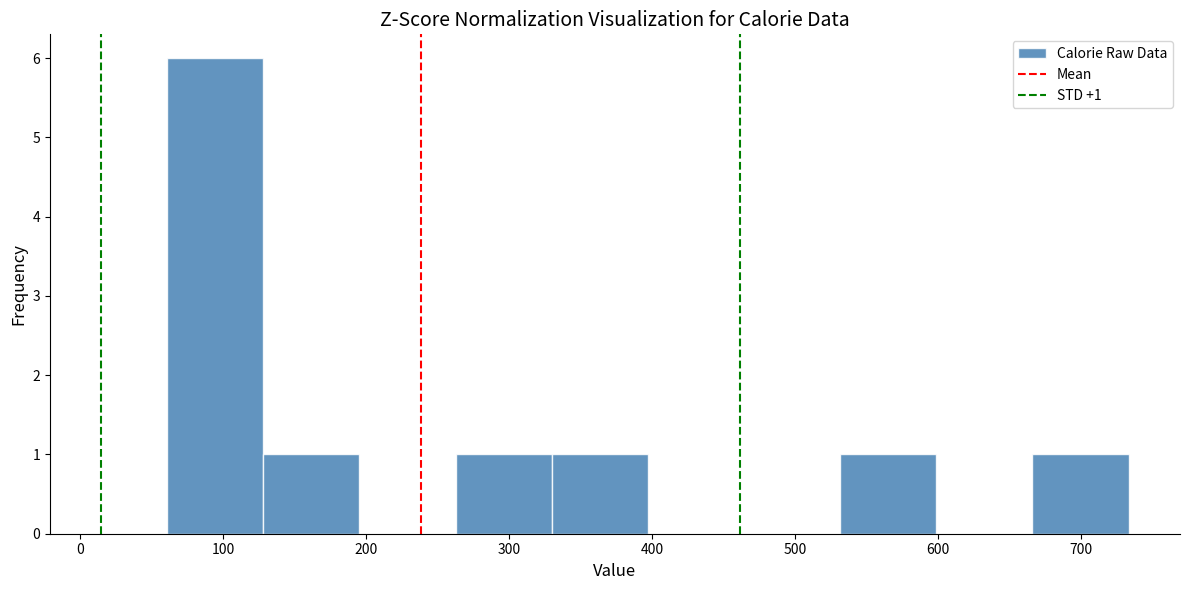

Over which range of the x-axis is the bar tallest?

60 to 130